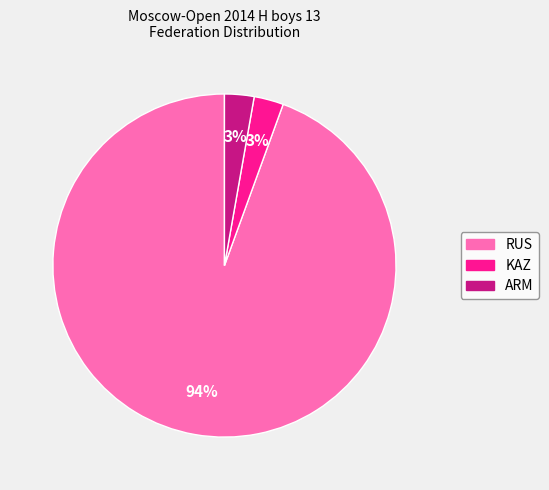

How many segments does this pie chart have?

3